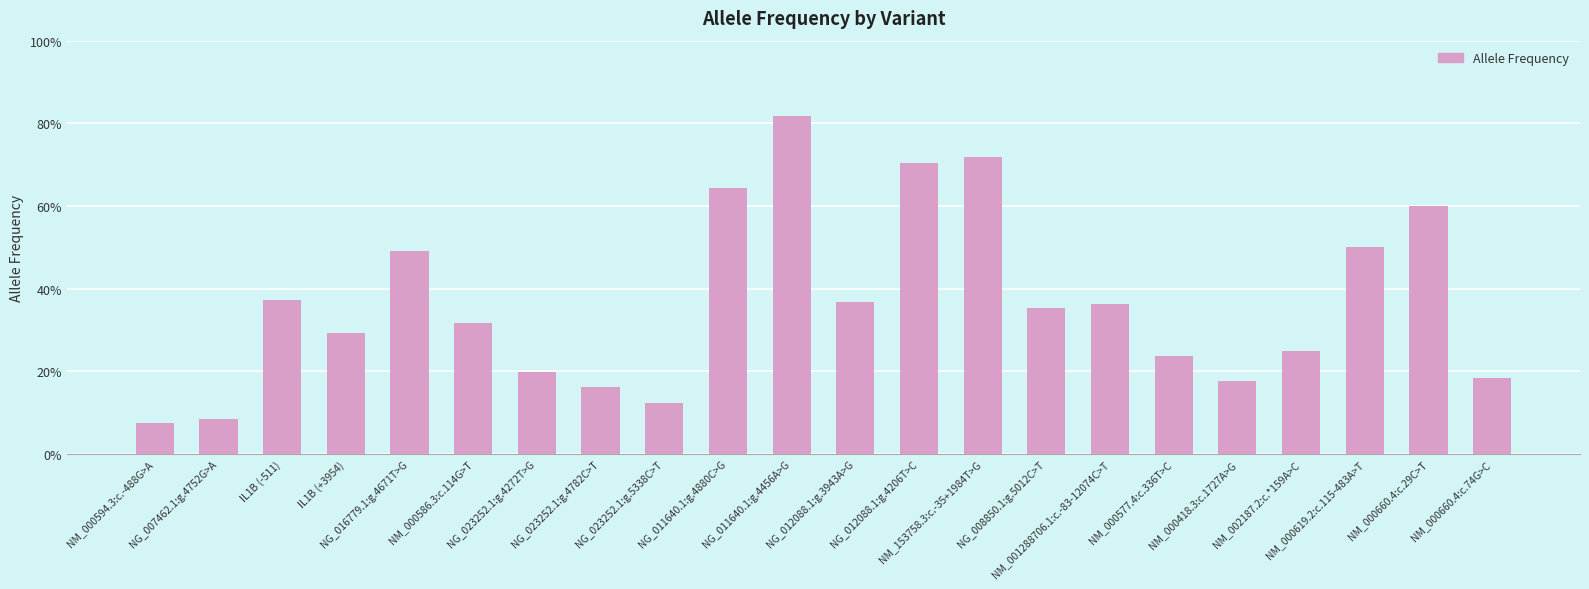

Reading left to right, list all the values displayed in this chart.

0.1	0.1	0.4	0.3	0.5	0.3	0.2	0.2	0.1	0.6	0.8	0.4	0.7	0.7	0.4	0.4	0.2	0.2	0.2	0.5	0.6	0.2